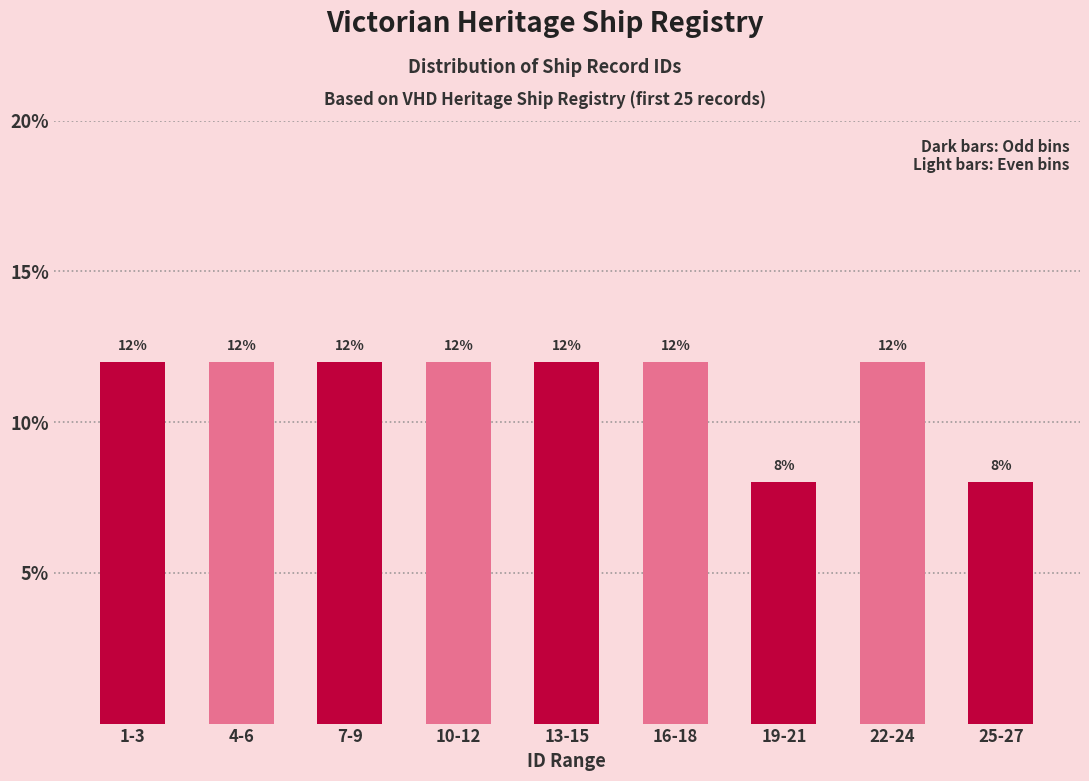

Reading right to left, list all the values displayed in this chart.

8	12	8	12	12	12	12	12	12